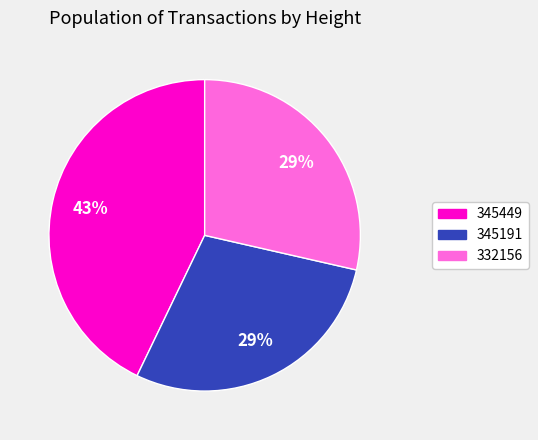

True or false: 332156 accounts for 29% of the total.

True